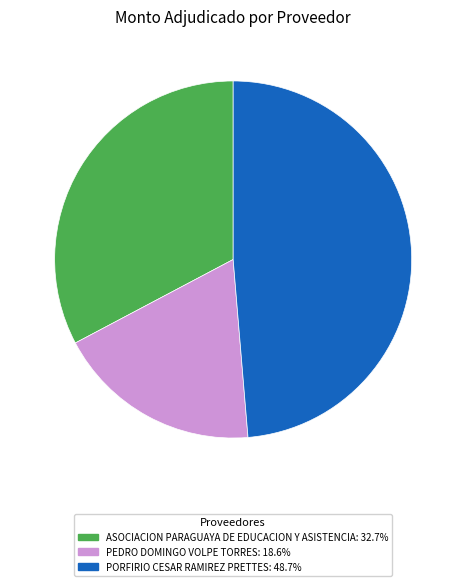

How many segments does this pie chart have?

3